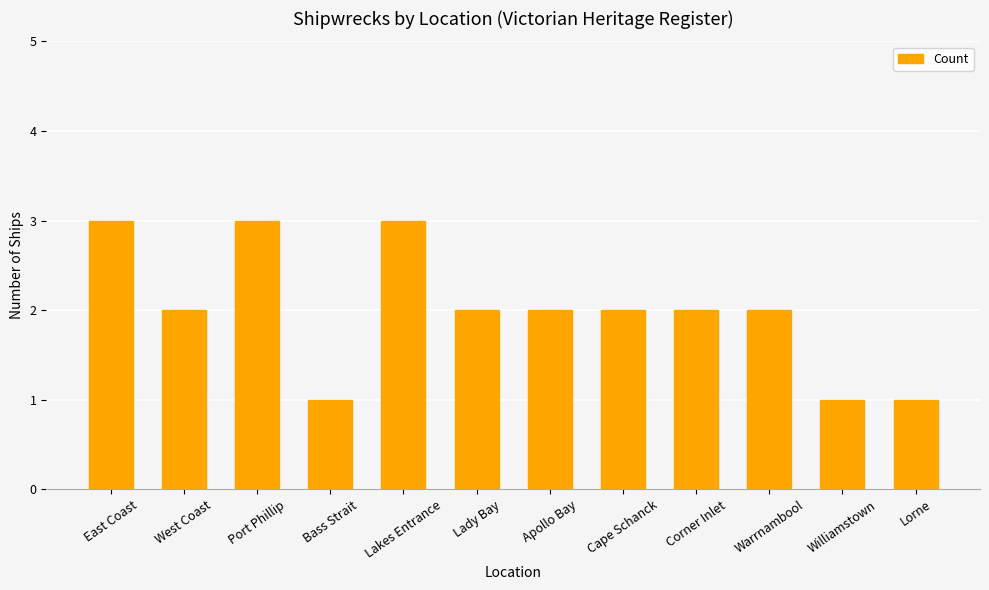

How many bars are there in total?

12